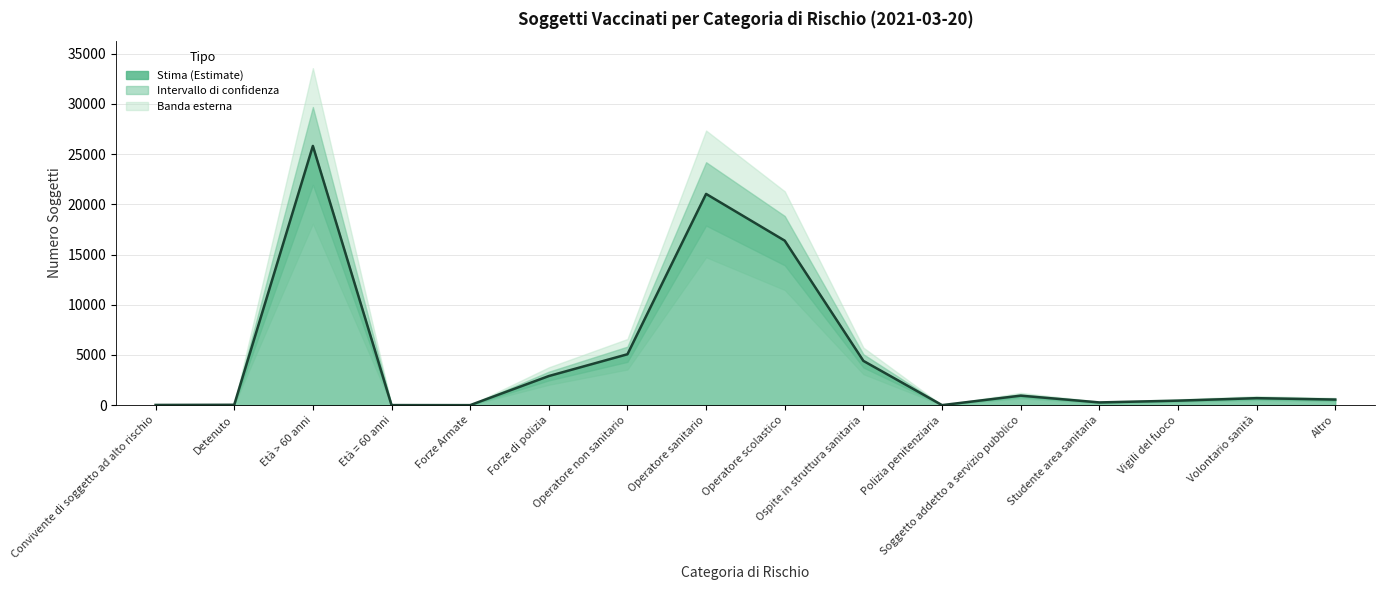

What is the label of the 3rd point from the left?

Età > 60 anni